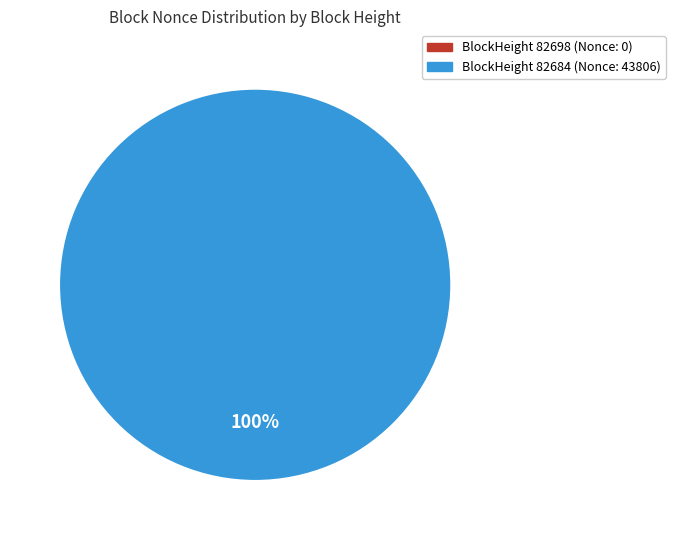

Which has a higher value, 82684 or 82698?

82684